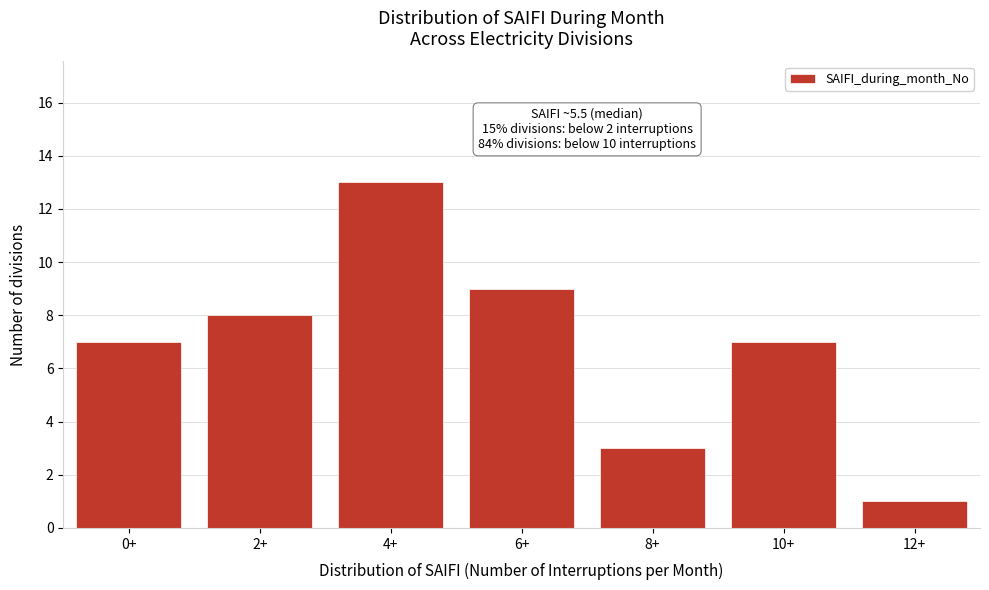

Reading right to left, what are all the values shown in this chart?

1	7	3	9	13	8	7